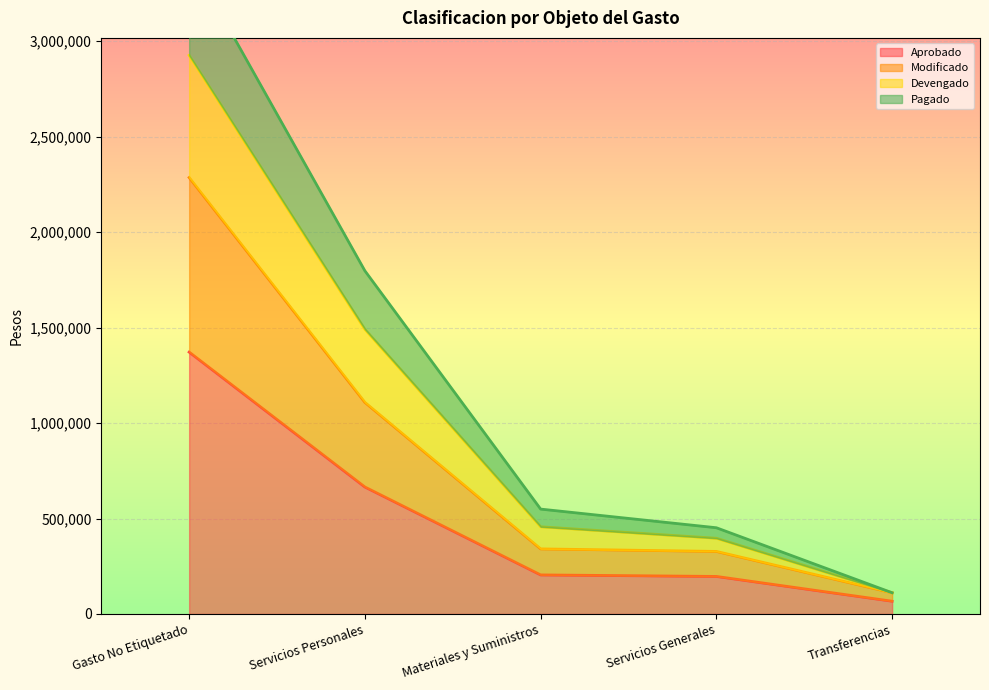

How many values in the Pagado series exceed 456638?

3